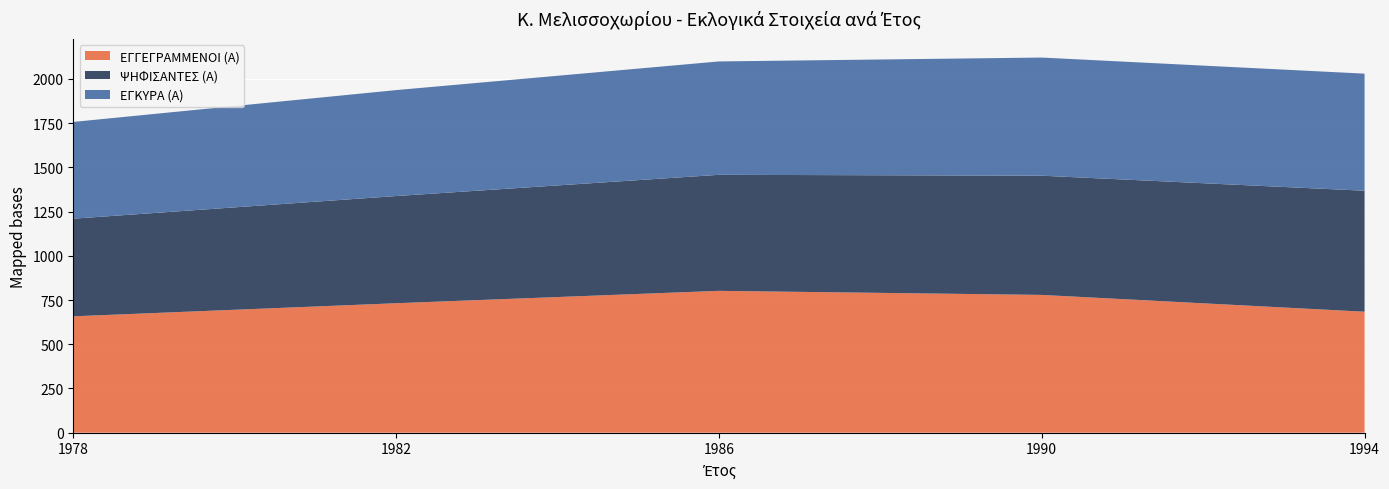

Reading left to right, what are all the values shown in this chart?

ΕΓΓΕΓΡΑΜΜΕΝΟΙ (Α): 1978=658	1982=732	1986=802	1990=779	1994=684
ΨΗΦΙΣΑΝΤΕΣ (Α): 1978=552	1982=606	1986=656	1990=674	1994=684
ΕΓΚΥΡΑ (Α): 1978=547	1982=599	1986=641	1990=668	1994=662